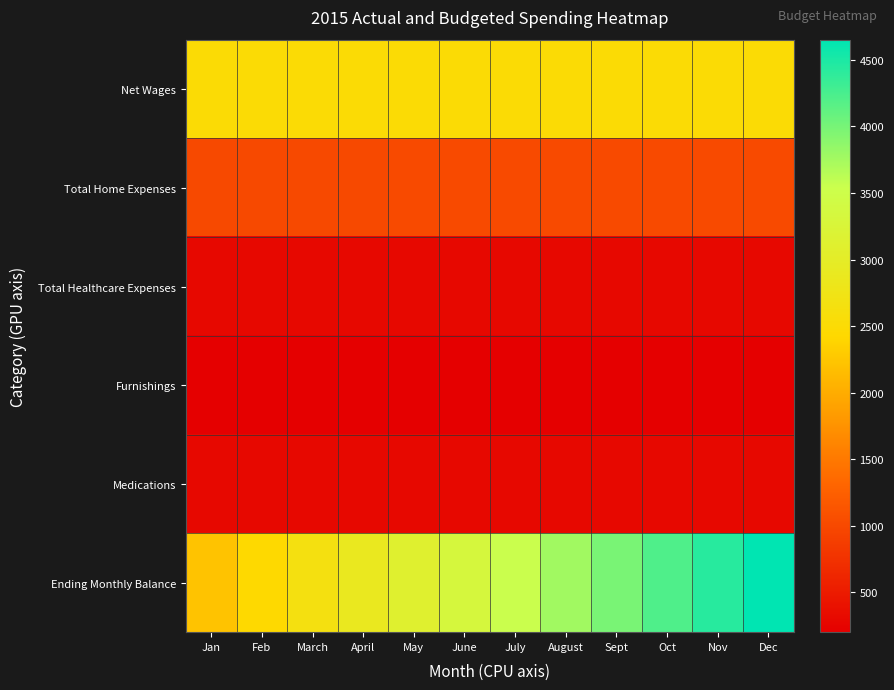

Reading right to left, list all the values displayed in this chart.

Net Wages: Dec=2500	Nov=2500	Oct=2500	Sept=2500	August=2500	July=2500	June=2500	May=2500	April=2500	March=2500	Feb=2500	Jan=2500
Total Home Expenses: Dec=1016	Nov=1015	Oct=1014	Sept=1013	August=1012	July=1011	June=1010	May=1009	April=1008	March=1007	Feb=1006	Jan=1005
Total Healthcare Expenses: Dec=304	Nov=304	Oct=304	Sept=304	August=304	July=304	June=304	May=304	April=304	March=304	Feb=304	Jan=304
Furnishings: Dec=211	Nov=210	Oct=209	Sept=208	August=207	July=206	June=205	May=204	April=203	March=202	Feb=201	Jan=200
Medications: Dec=300	Nov=300	Oct=300	Sept=300	August=300	July=300	June=300	May=300	April=300	March=300	Feb=300	Jan=300
Ending Monthly Balance: Dec=4652	Nov=4431	Oct=4210	Sept=3989	August=3768	July=3547	June=3326	May=3105	April=2884	March=2663	Feb=2442	Jan=2221